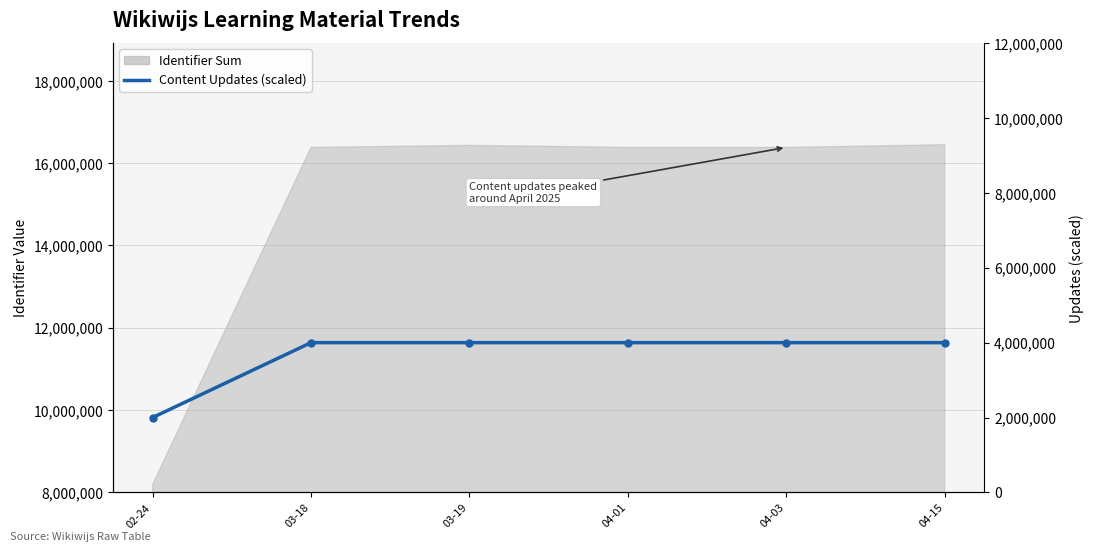

Reading left to right, extract all data points from this chart.

2000000	4000000	4000000	4000000	4000000	4000000